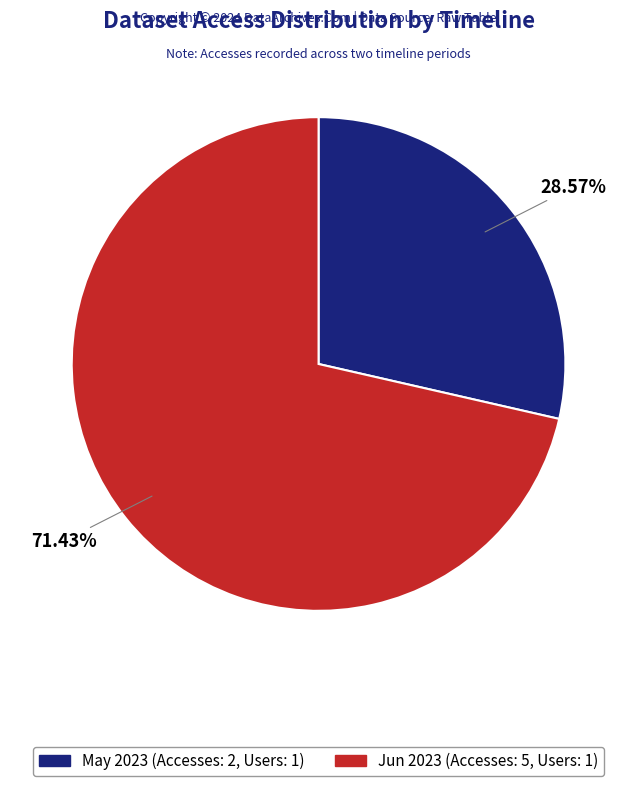

Which has a higher value, May 2023 (Accesses: 2, Users: 1) or Jun 2023 (Accesses: 5, Users: 1)?

Jun 2023 (Accesses: 5, Users: 1)